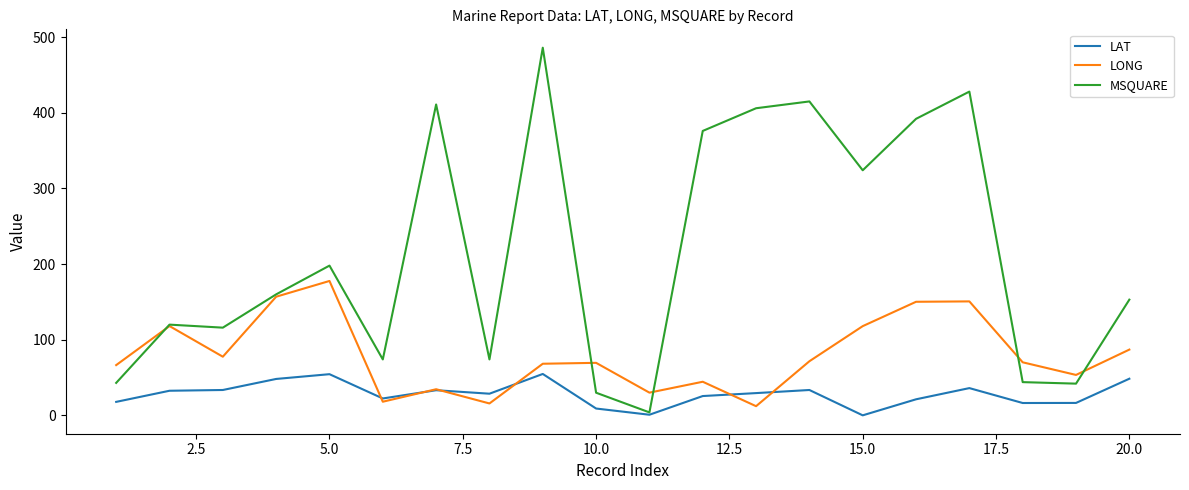

List the series in order of their overall mean, highest first.

MSQUARE, LONG, LAT